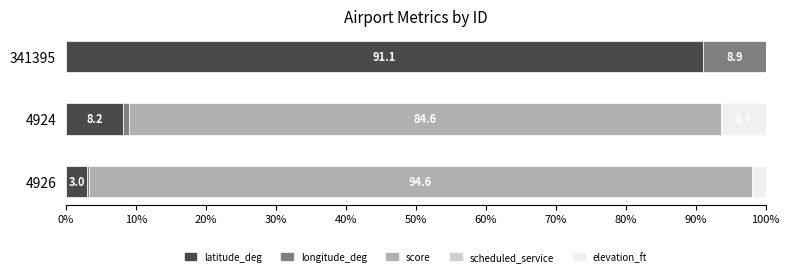

The value of latitude_deg at 4924 is 8.2. True or false?

True